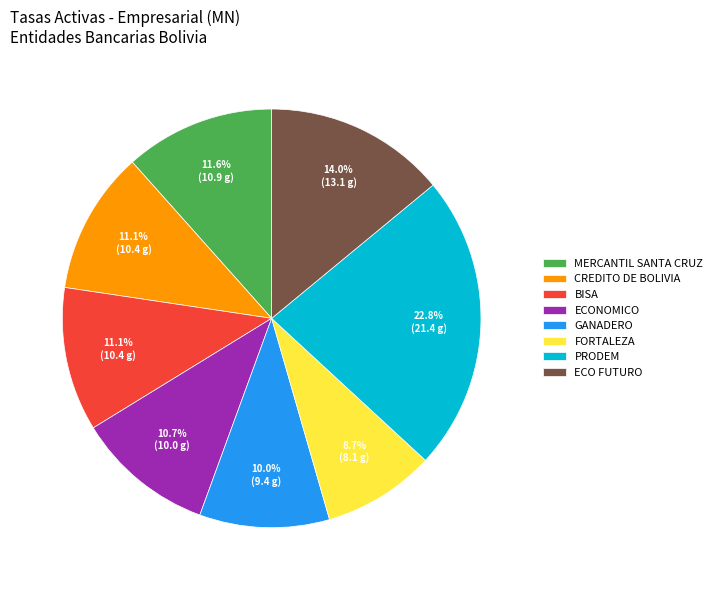

Is there any slice that represents more than half of the pie?

No